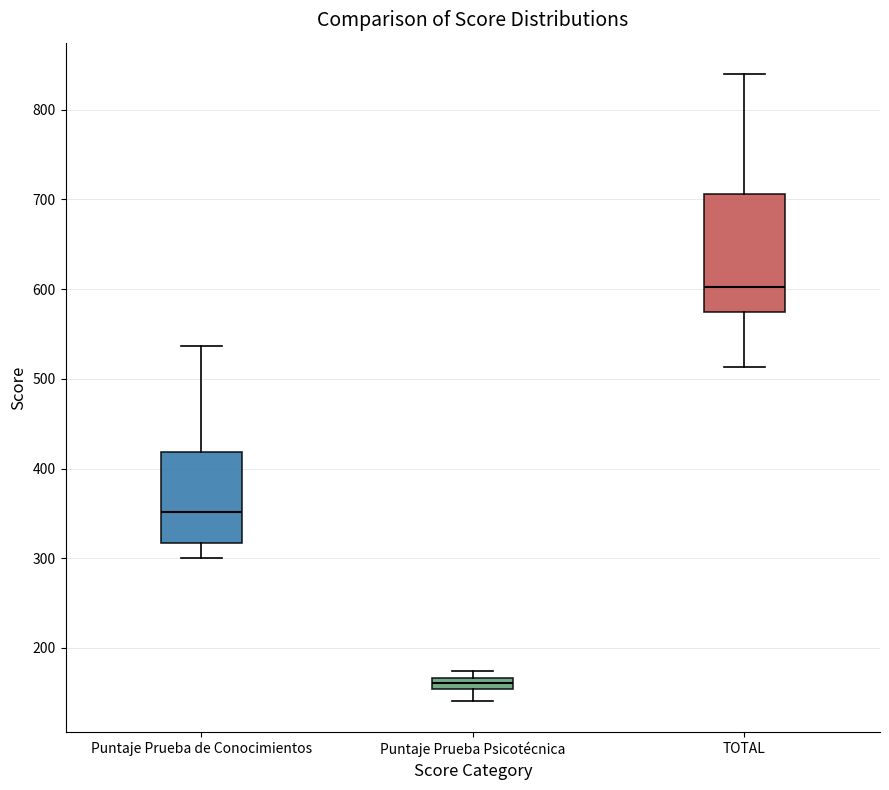

Comparing the boxes themselves (not the whiskers), which one is the tallest?

TOTAL